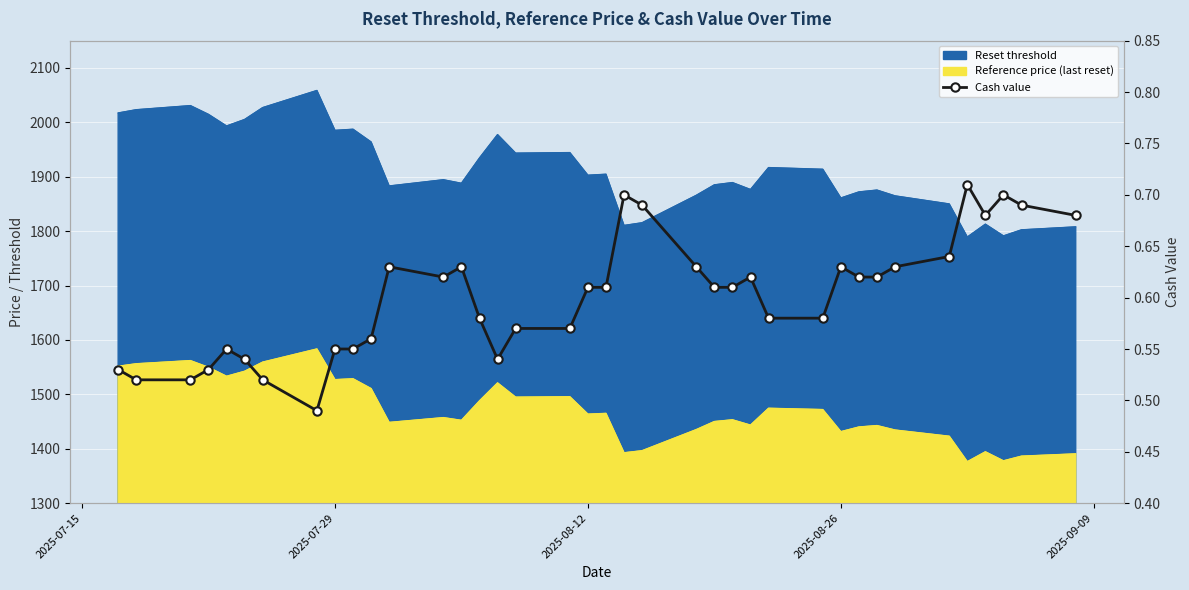

True or false: the data has more than 0 interior local peaks.

True